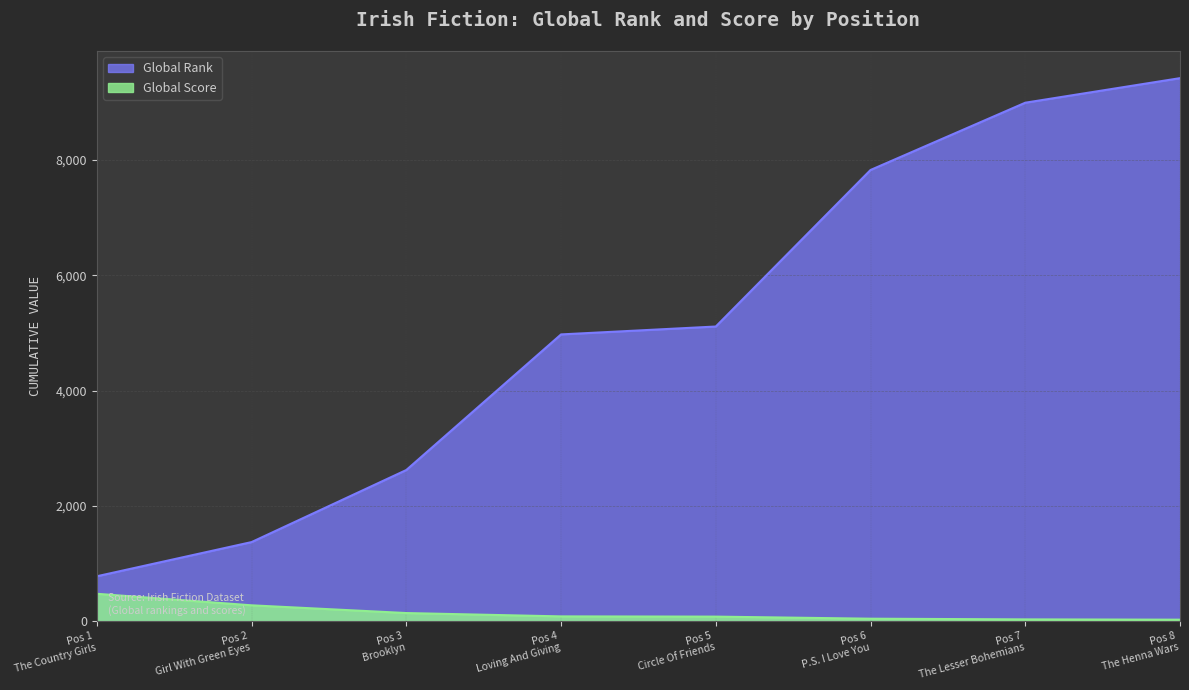

Rank the series by their average value, from highest to lowest.

Global Rank, Global Score